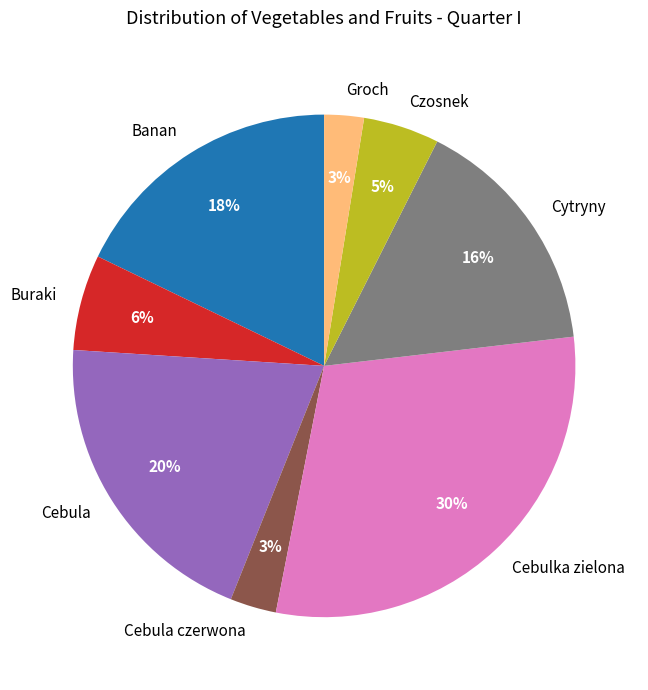

Between Banan and Groch, which is larger?

Banan